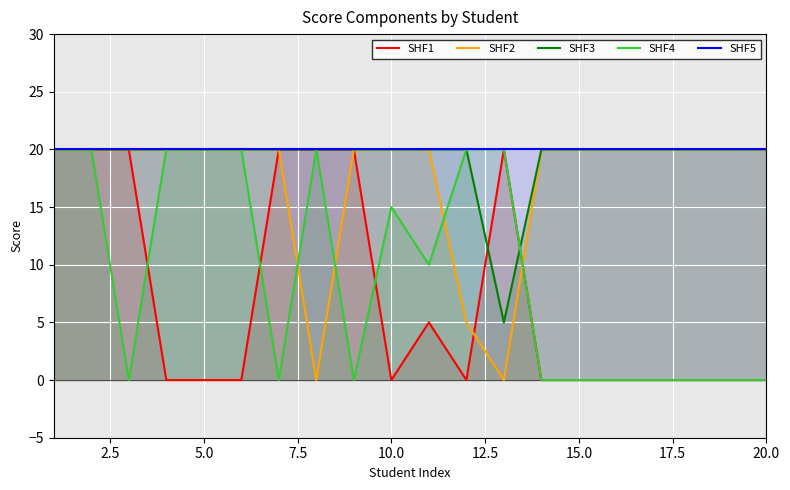

What is the sum of all SHF4 values?

185